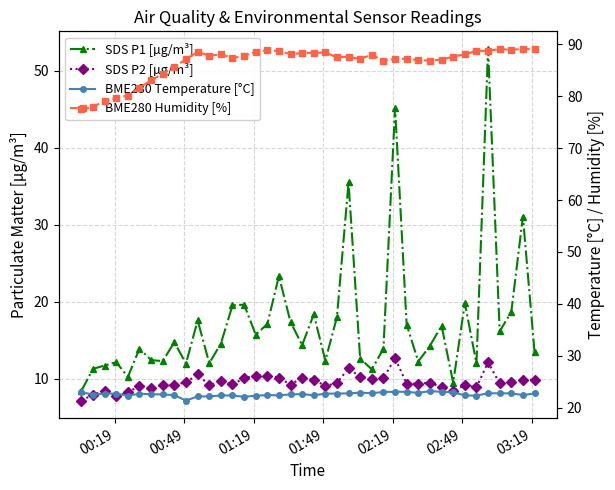

True or false: BME280 Humidity [%] has a value of 49.7 at 00:49.

False